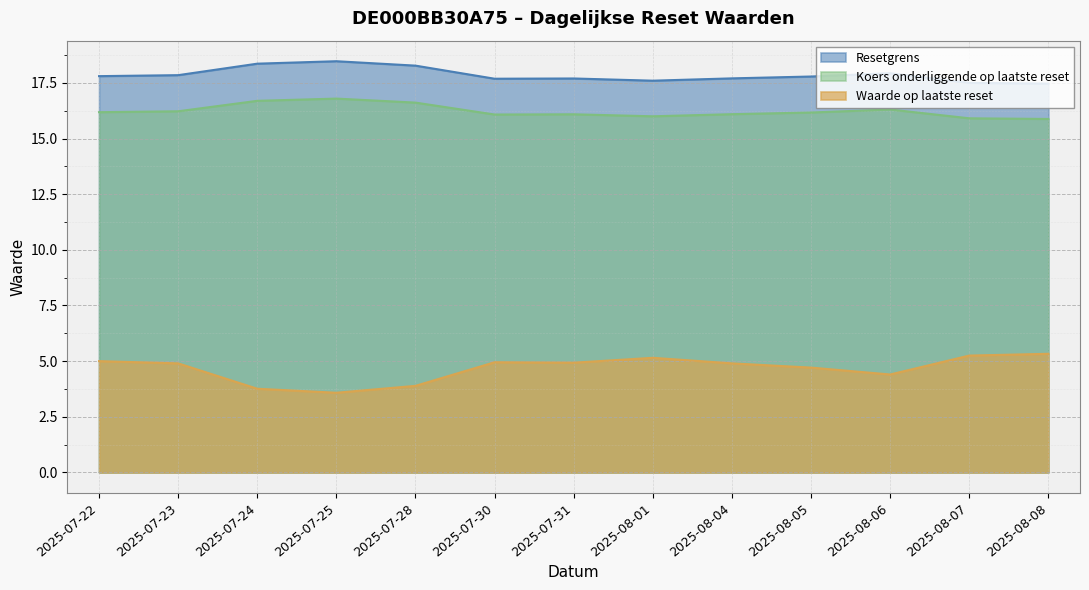

At which label is Resetgrens closest to 17?

2025-08-08